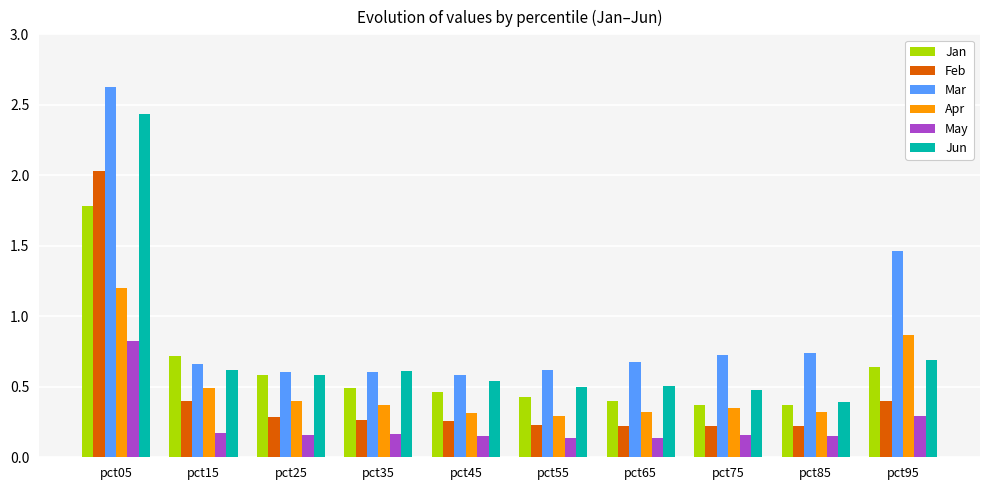

True or false: Jan has a value of 0.6 at pct65.

False